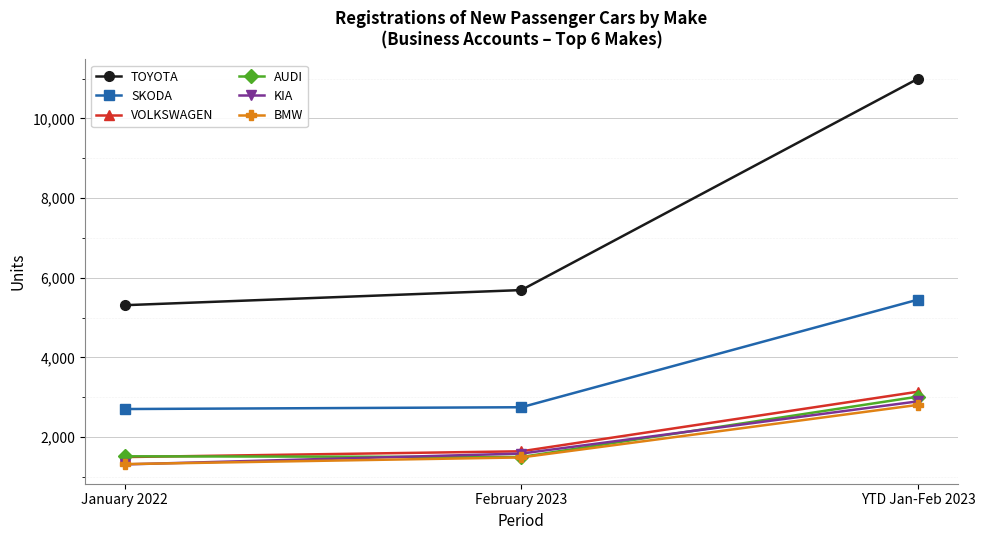

What is the value of the TOYOTA point at the 2nd from the left?

5690